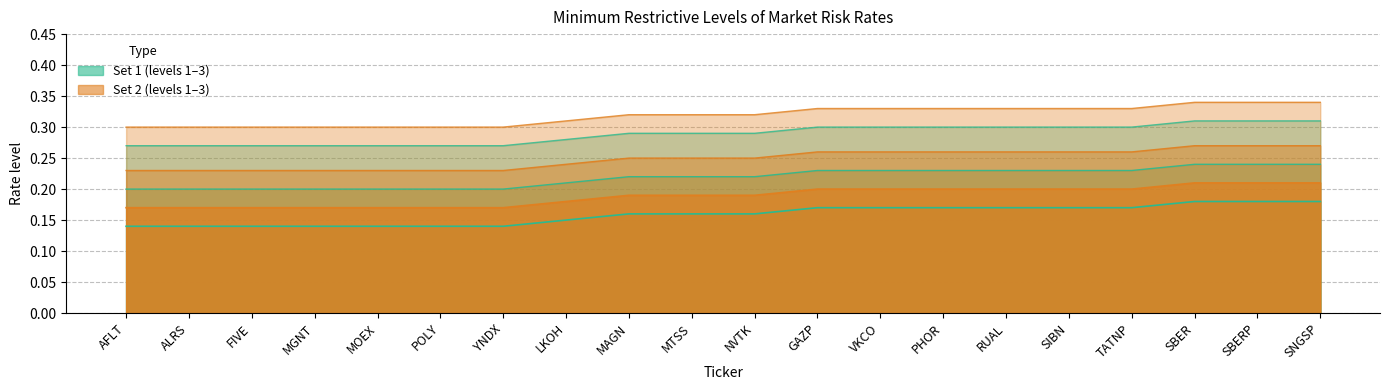

Is it true that Level 3 (set 2) equals 0.0 at AFLT?

False